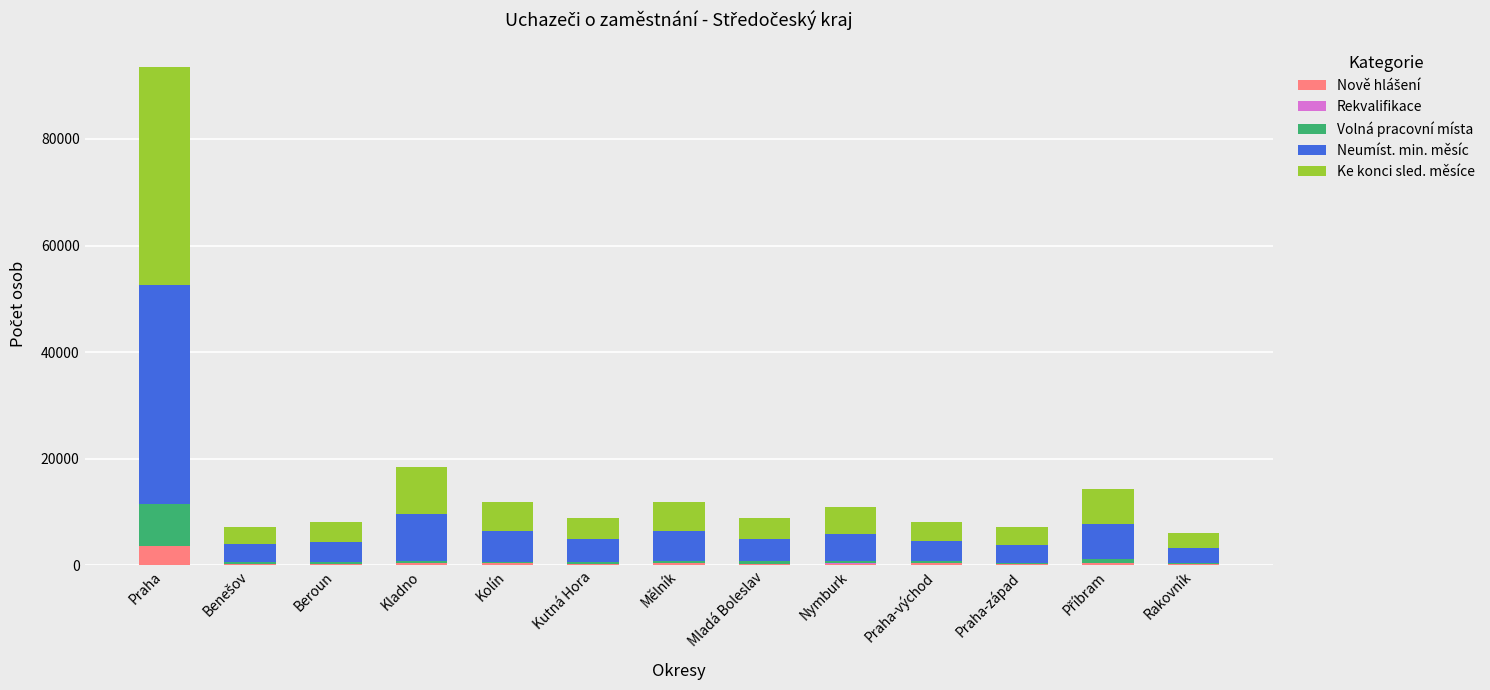

At which category is the sum across all series the highest?

Praha